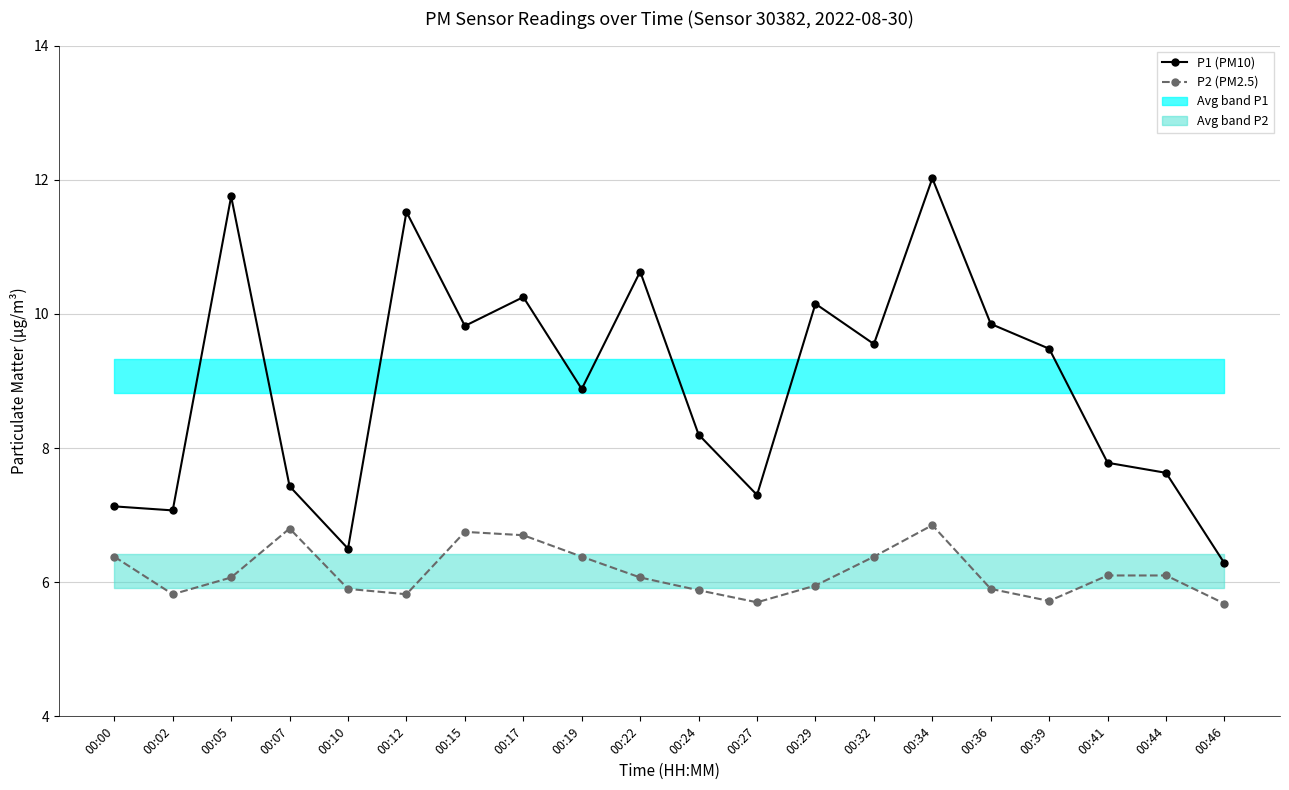

What is the maximum value shown in the chart?

12.0